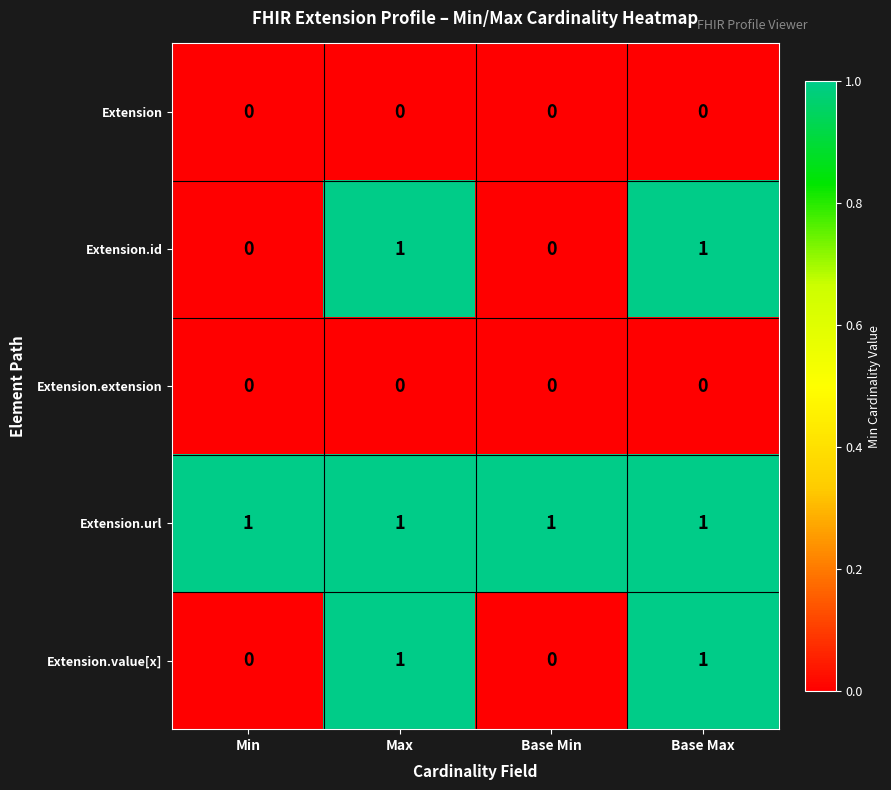

At how many categories does at least one series exceed 0?

4